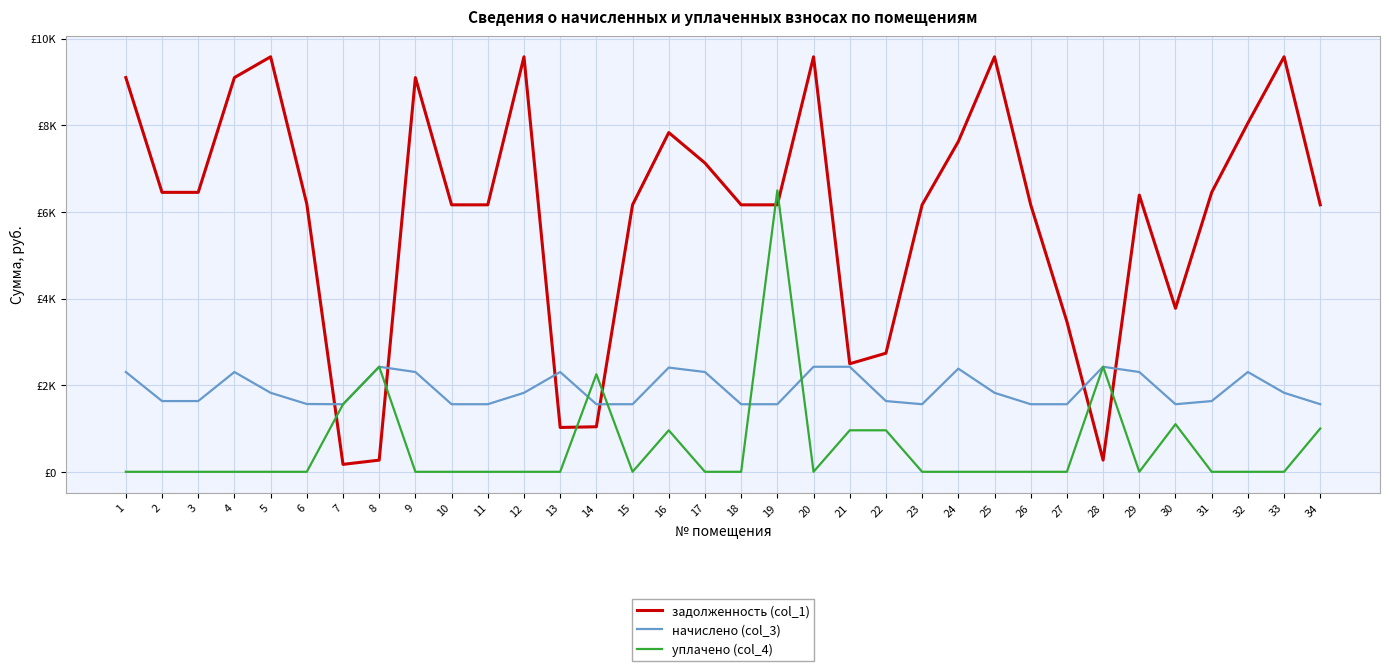

In уплачено (col_4), how many points are higher than both neighbors (excluding endpoints)?

6